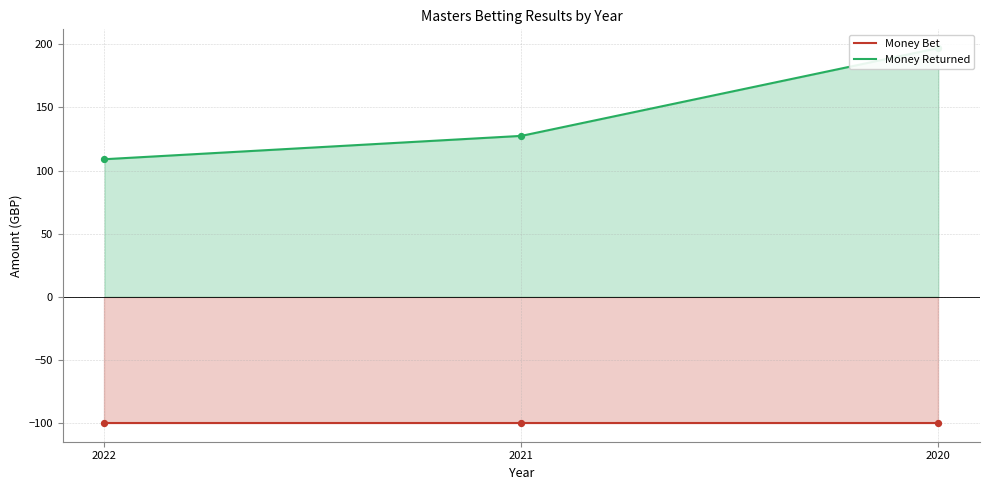

Which series has the widest spread of Y values?

Money Returned